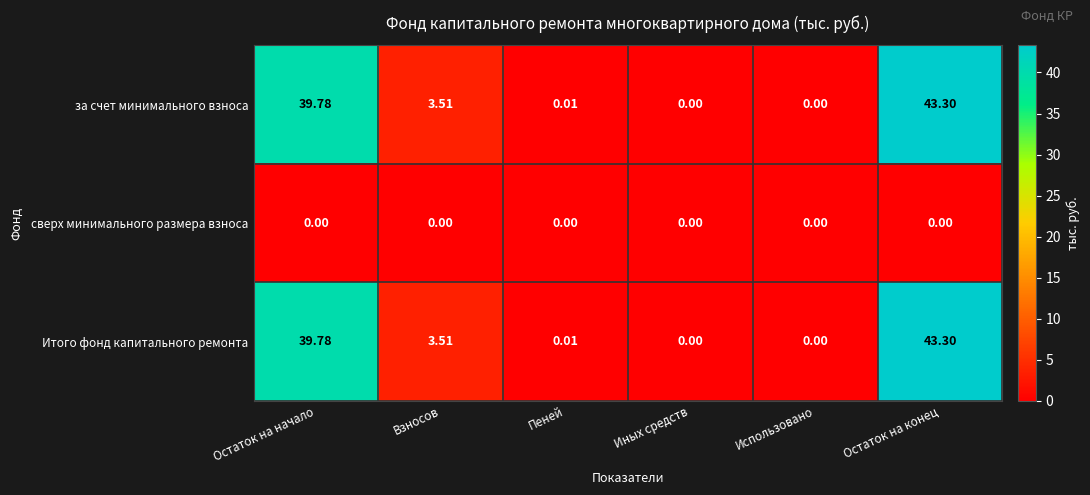

At which category is the sum across all series the highest?

Остаток на конец